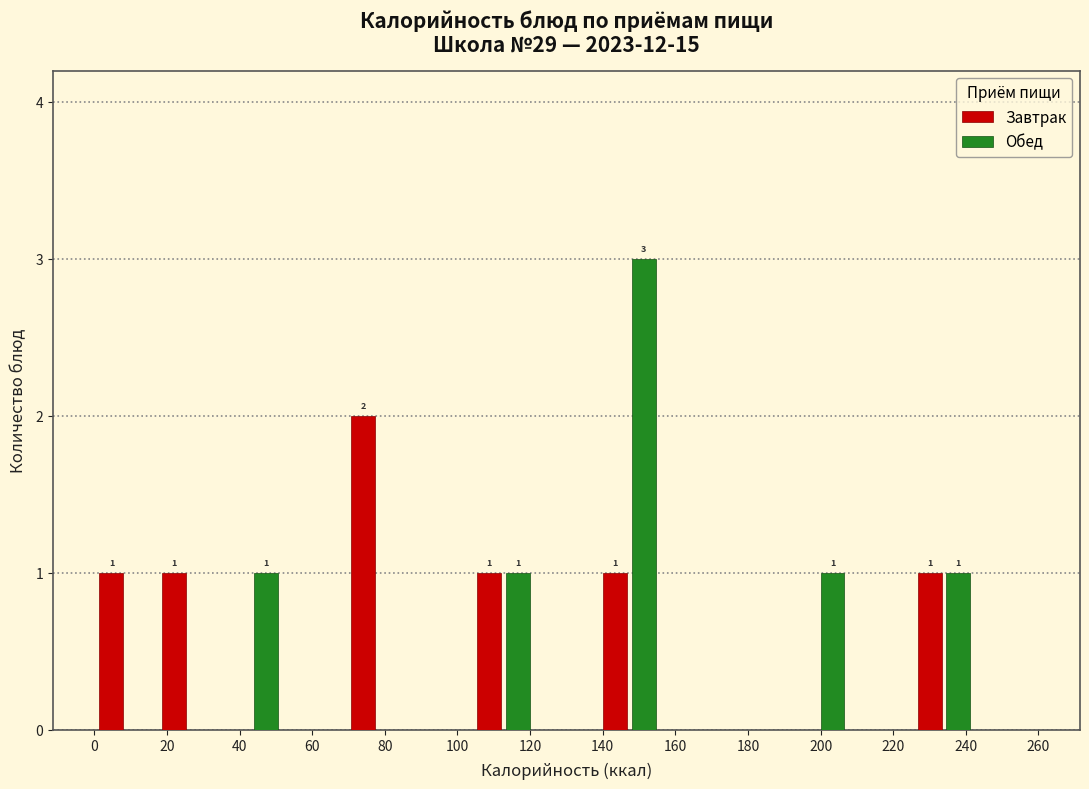

In the Обед series, which range on the x-axis has the tallest bar?

138 to 156